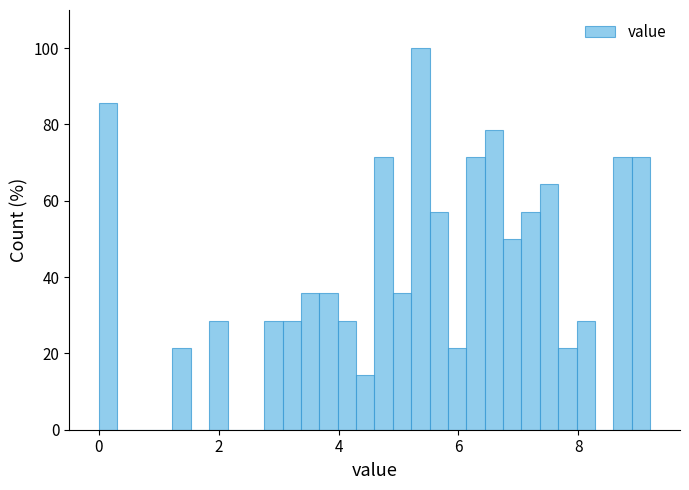

Around what value on the x-axis is the tallest bar? Give the approximate position of its centre, as read against the axis.

5.4